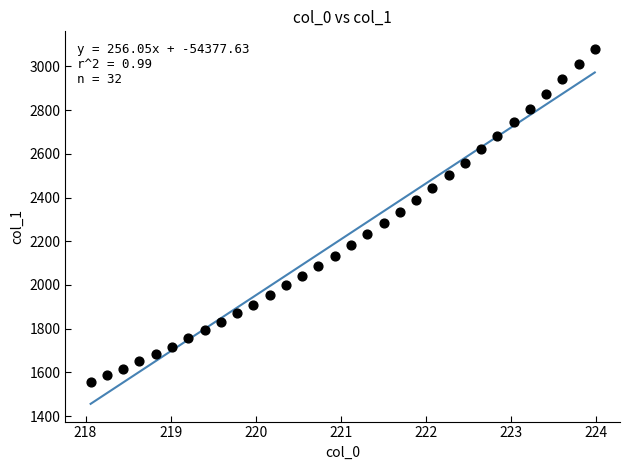

What is the range of X values (max minus min)?

5.9